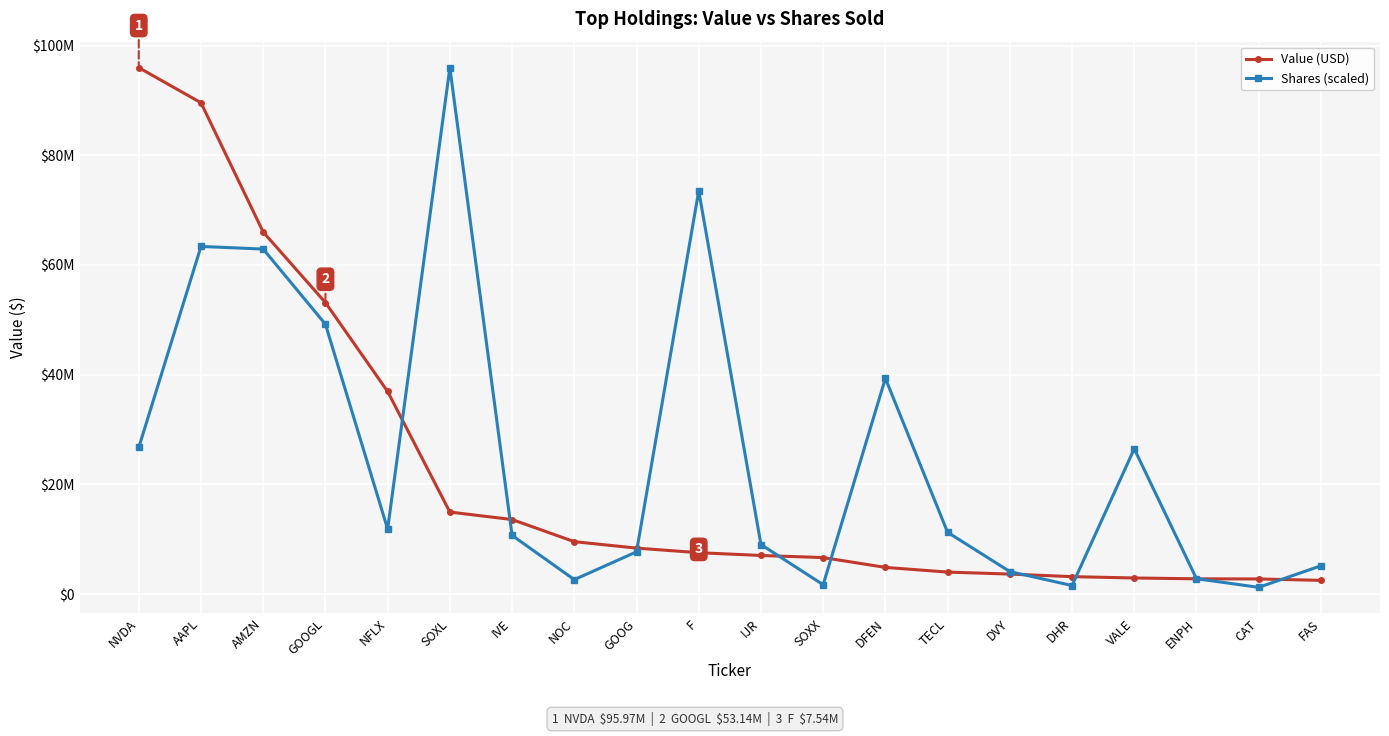

Reading left to right, list all the values displayed in this chart.

Value (USD): NVDA=95968121.0	AAPL=89564511.0	AMZN=65998370.0	GOOGL=53140605.0	NFLX=36930286.0	SOXL=14948642.0	IVE=13584090.0	NOC=9548458.0	GOOG=8374882.0	F=7537803.0	IJR=7032893.0	SOXX=6650233.0	DFEN=4859468.0	TECL=4003771.0	DVY=3642594.0	DHR=3173618.0	VALE=2929304.0	ENPH=2777628.0	CAT=2751655.0	FAS=2497725.0
Shares (scaled): NVDA=26726613.7	AAPL=63372993.7	AMZN=62895085.9	GOOGL=49194457.3	NFLX=11848115.1	SOXL=95968121.0	IVE=10696896.4	NOC=2627826.5	GOOG=7694739.2	F=73522567.6	IJR=9031911.8	SOXX=1700842.9	DFEN=39324601.8	TECL=11256090.9	DVY=4099588.6	DHR=1549656.8	VALE=26482390.1	ENPH=2800575.9	CAT=1220996.8	FAS=5148562.8